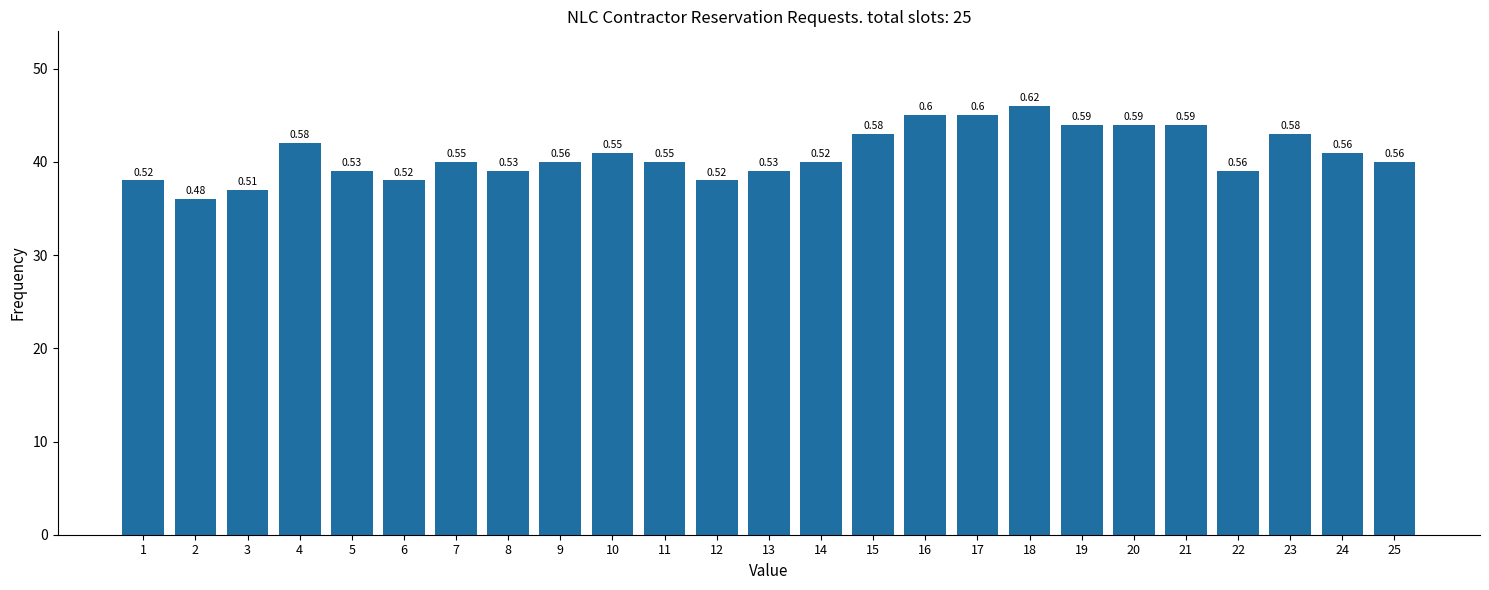

How many bars are there in total?

25